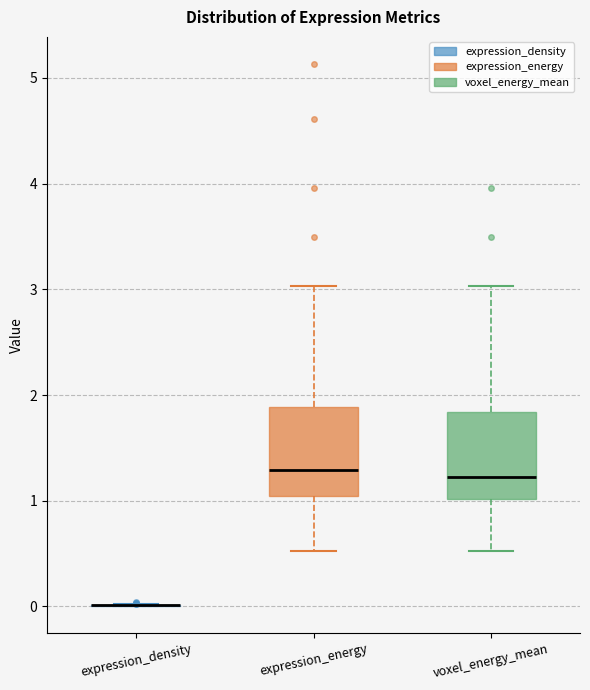

Where is the lower edge of the box for voxel_energy_mean on the y-axis? The values are not printed on the chart, so give them approximately, as read against the axis.

1.0